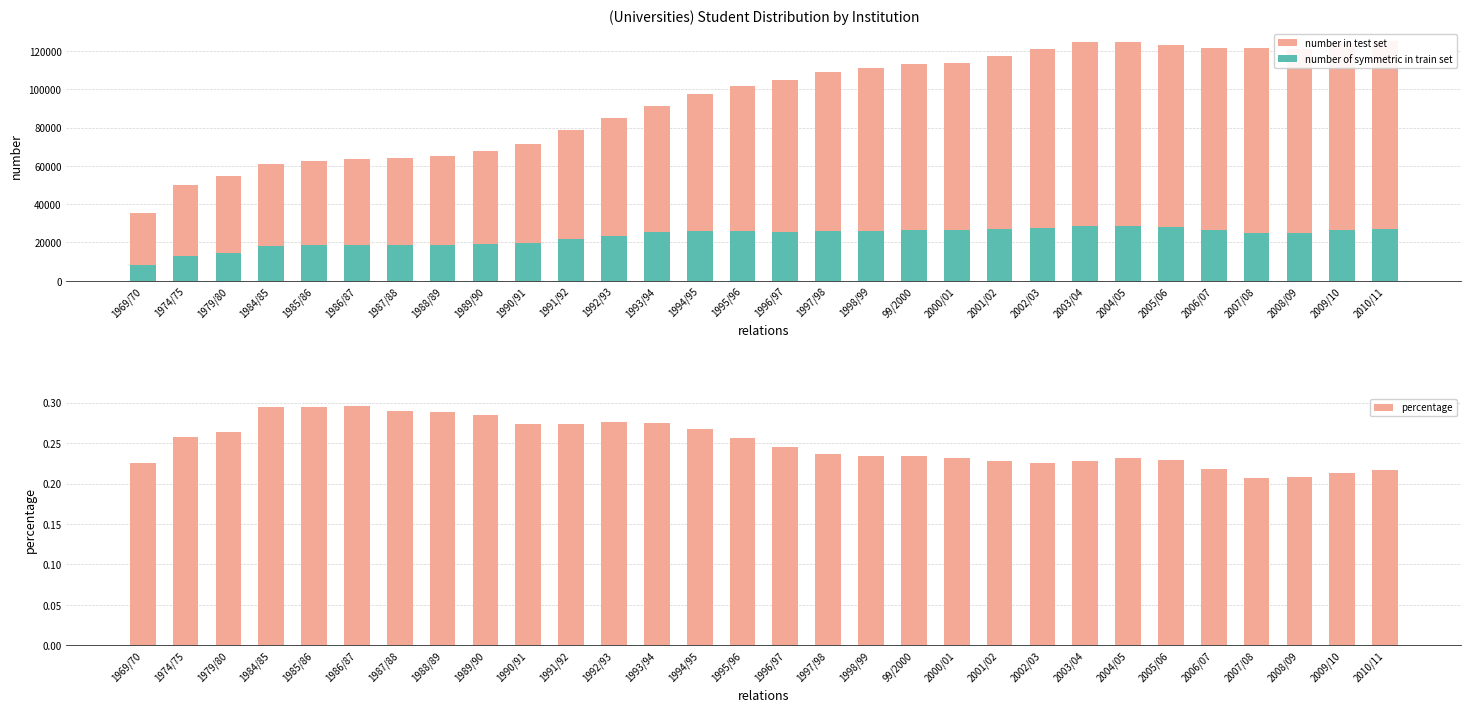

Rank the series by their average value, from highest to lowest.

number in test set, number of symmetric in train set, percentage